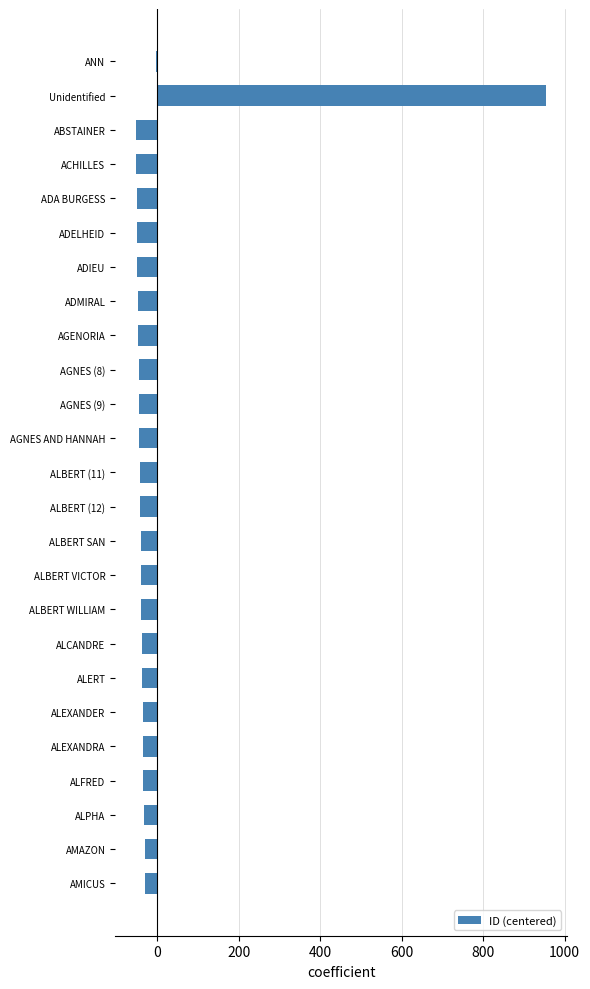

What is the greatest value displayed?

955.4